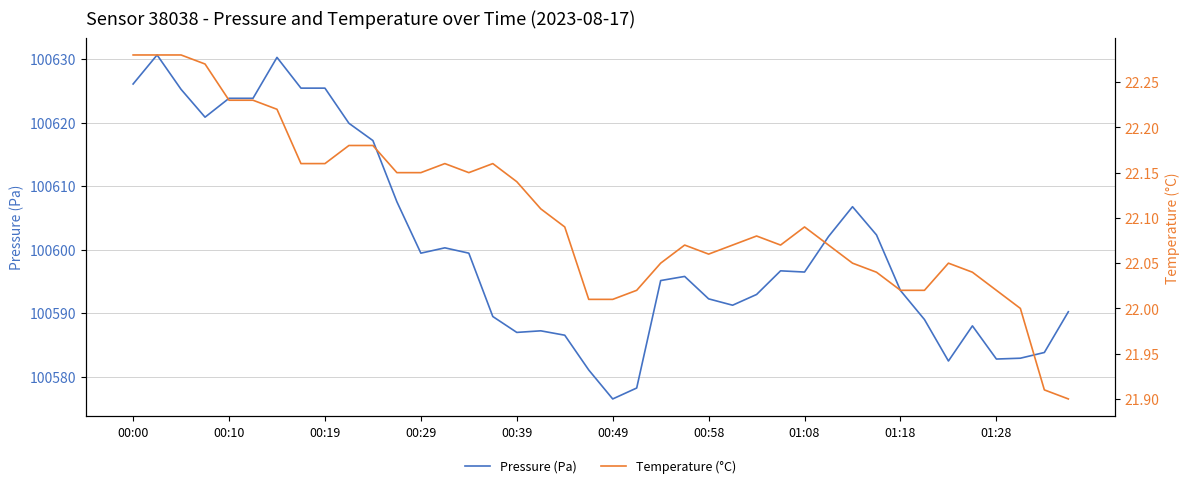

Rank the series by their maximum value, from lowest to highest.

Temperature (°C), Pressure (Pa)